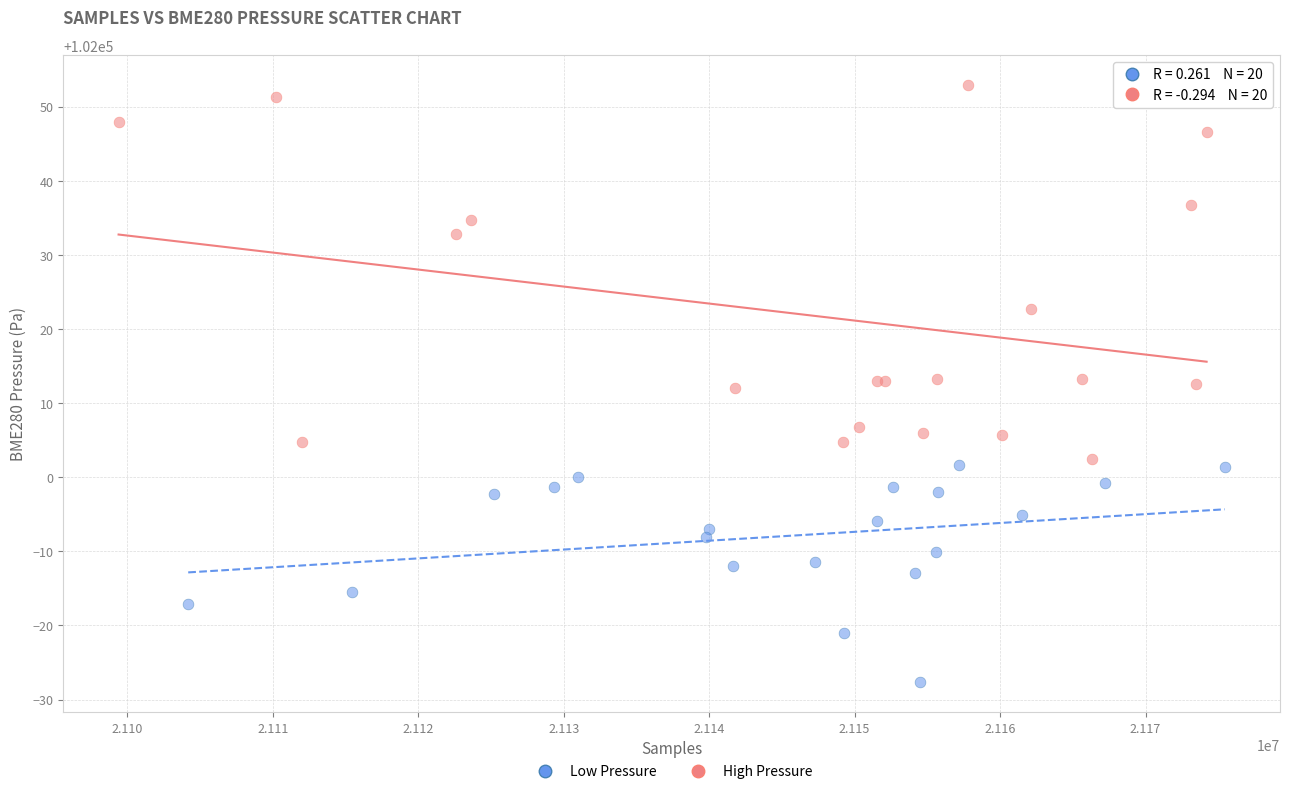

Which series reaches the maximum Y coordinate?

High Pressure